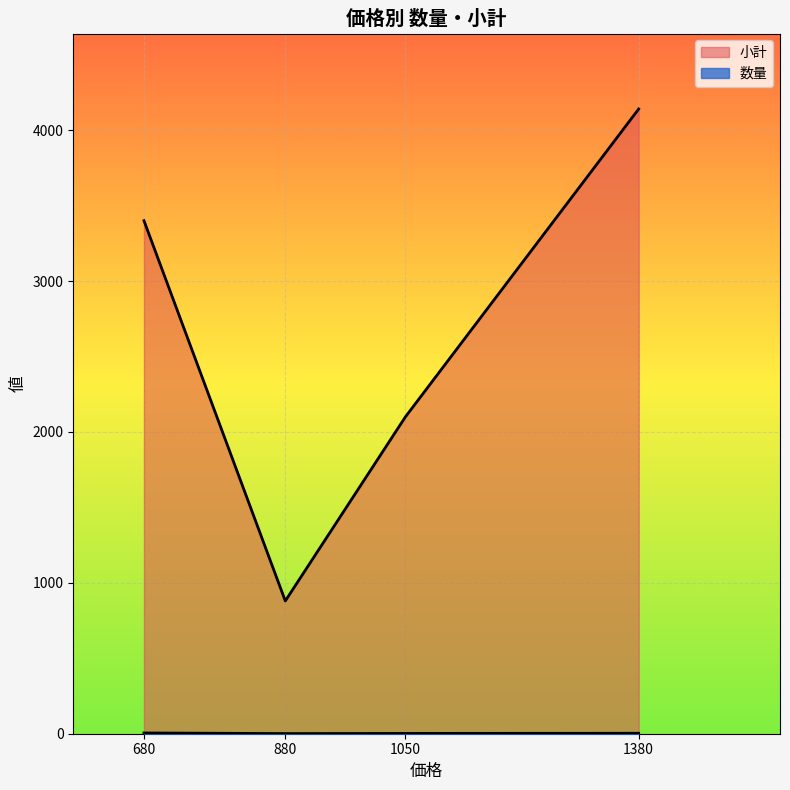

How many distinct data groups are displayed?

2